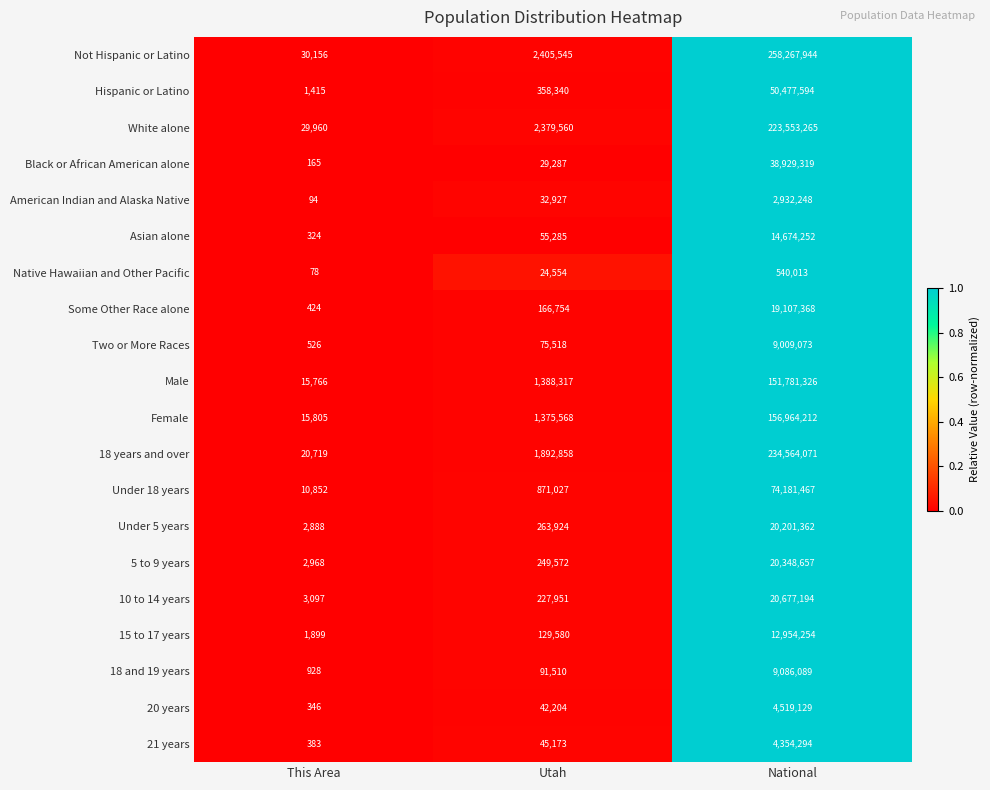

What is the average value of the Asian alone series?

4909954